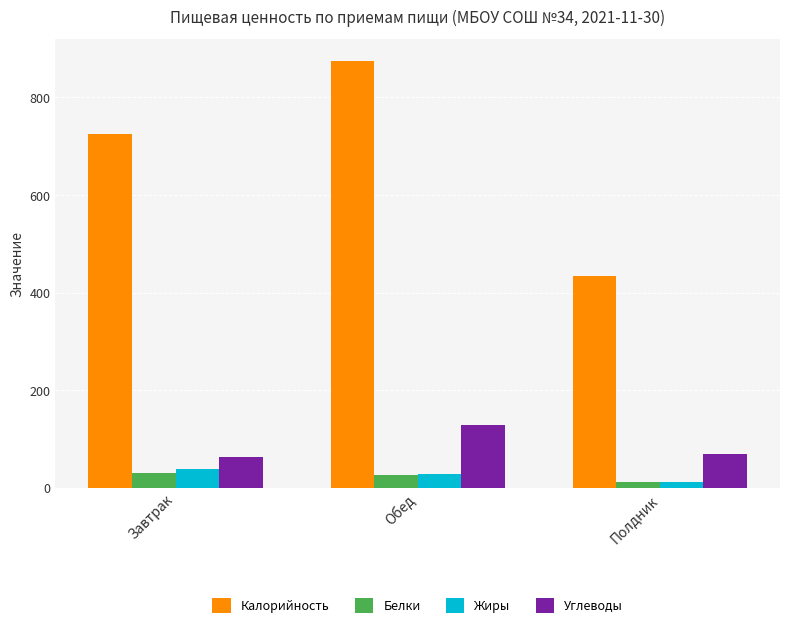

What are all the series names shown in the legend?

Калорийность, Белки, Жиры, Углеводы